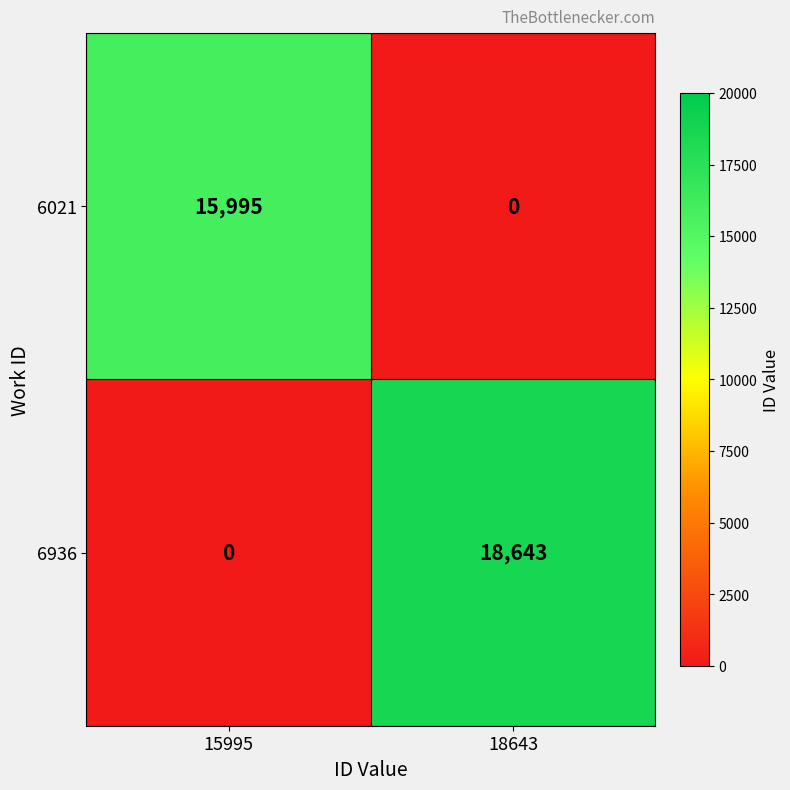

What is the maximum value shown in the chart?

18643